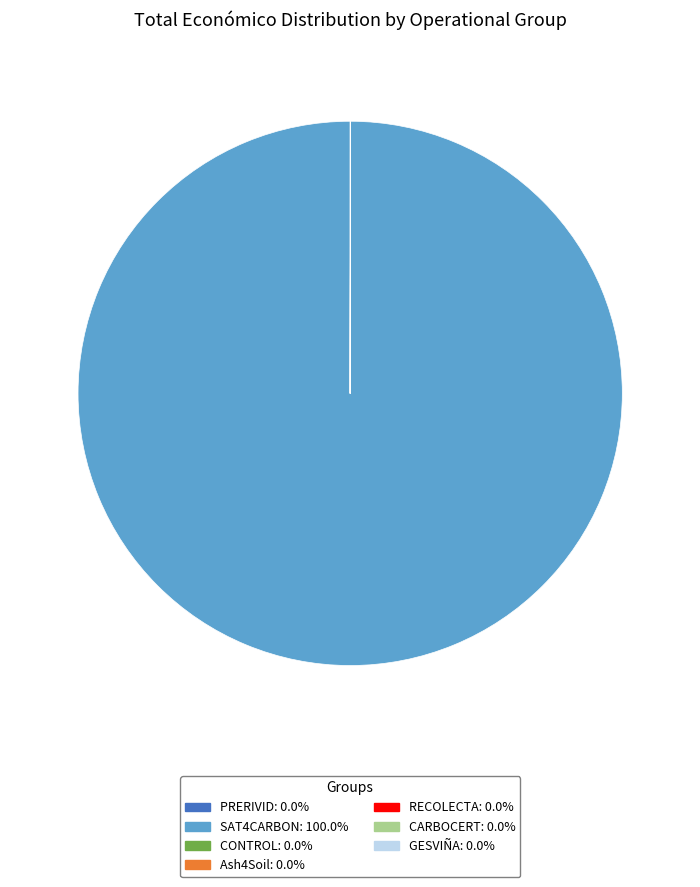

Which category accounts for the majority?

SAT4CARBON